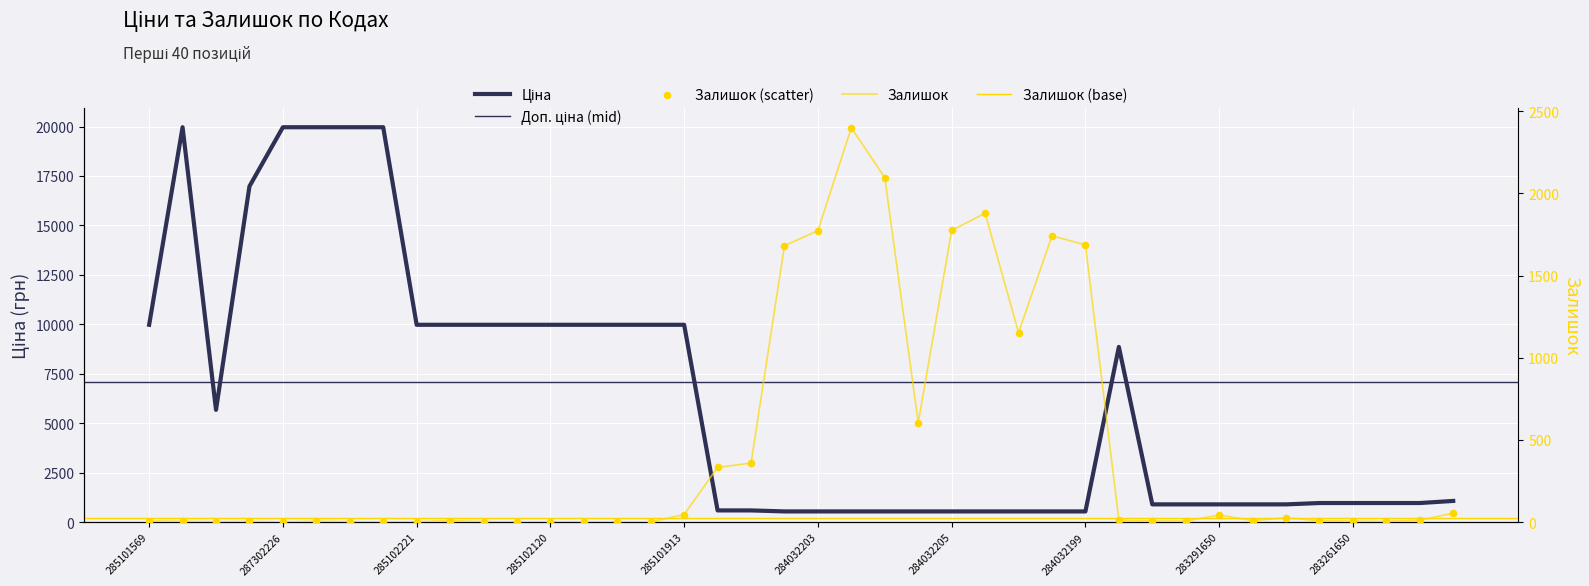

Which series contains the lowest Y value?

Залишок